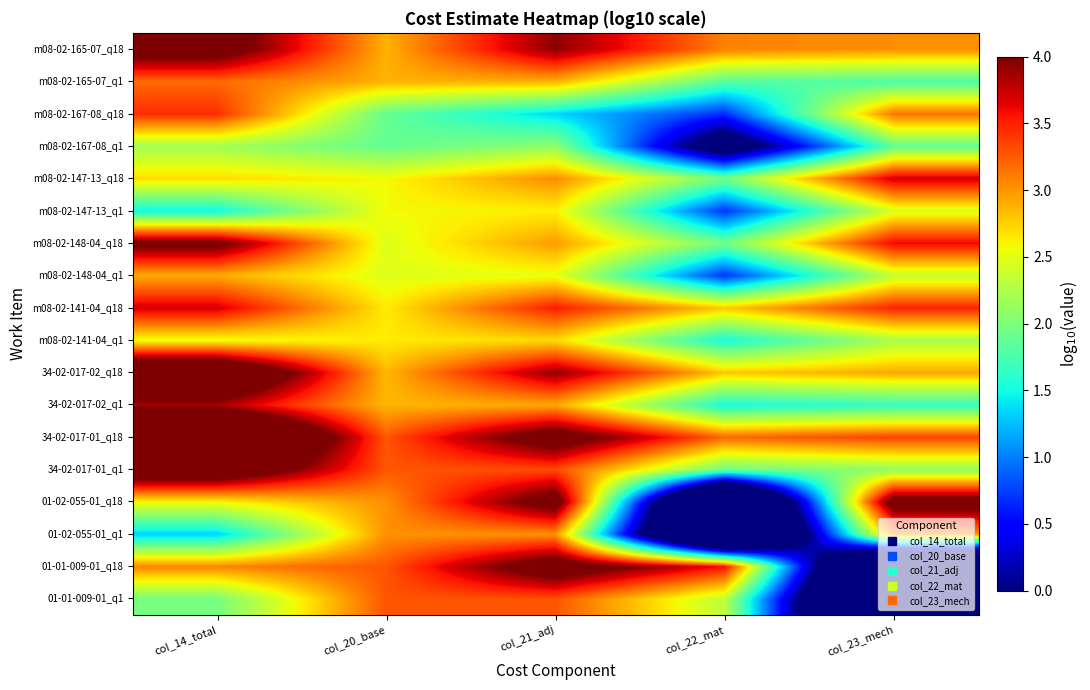

What is the spread (max minus min) of values at col_21_adj?

3.0